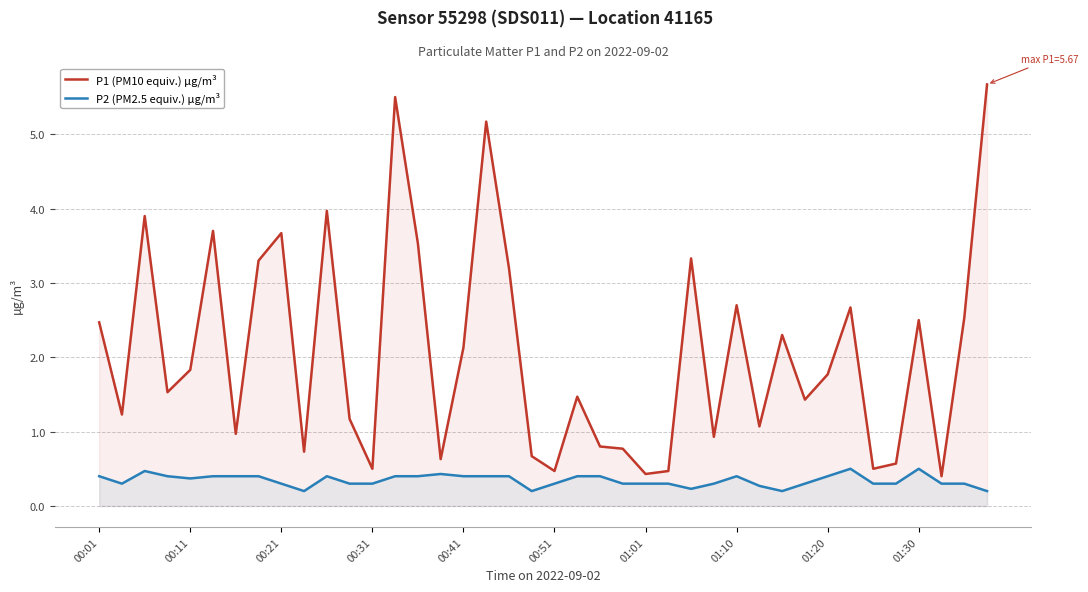

Which series has the largest range (max minus min)?

P1 (PM10 equiv.) µg/m³